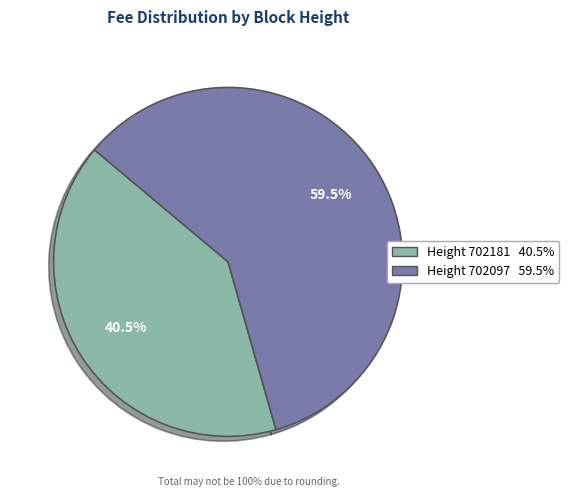

Does any single category account for the majority?

Yes